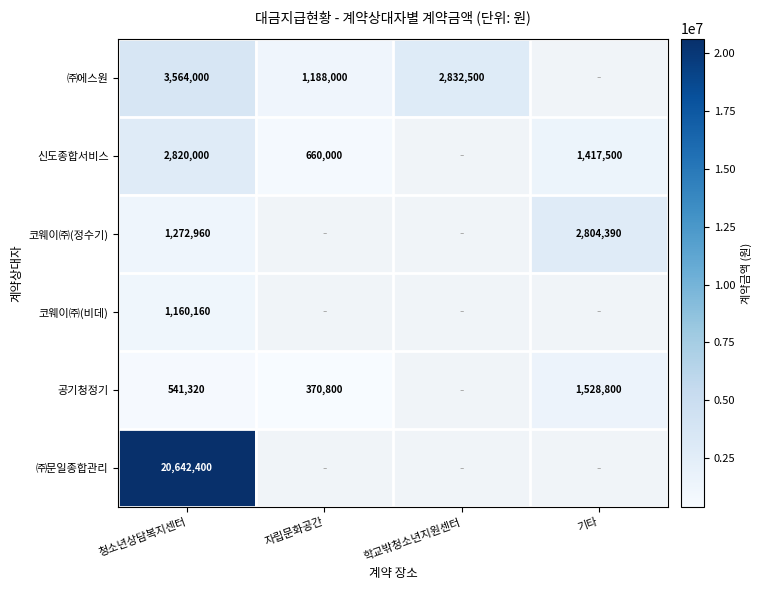

Is the value of 신도종합서비스 at 청소년상담복지센터 greater than the value of ㈜에스원 at 학교밖청소년지원센터?

No